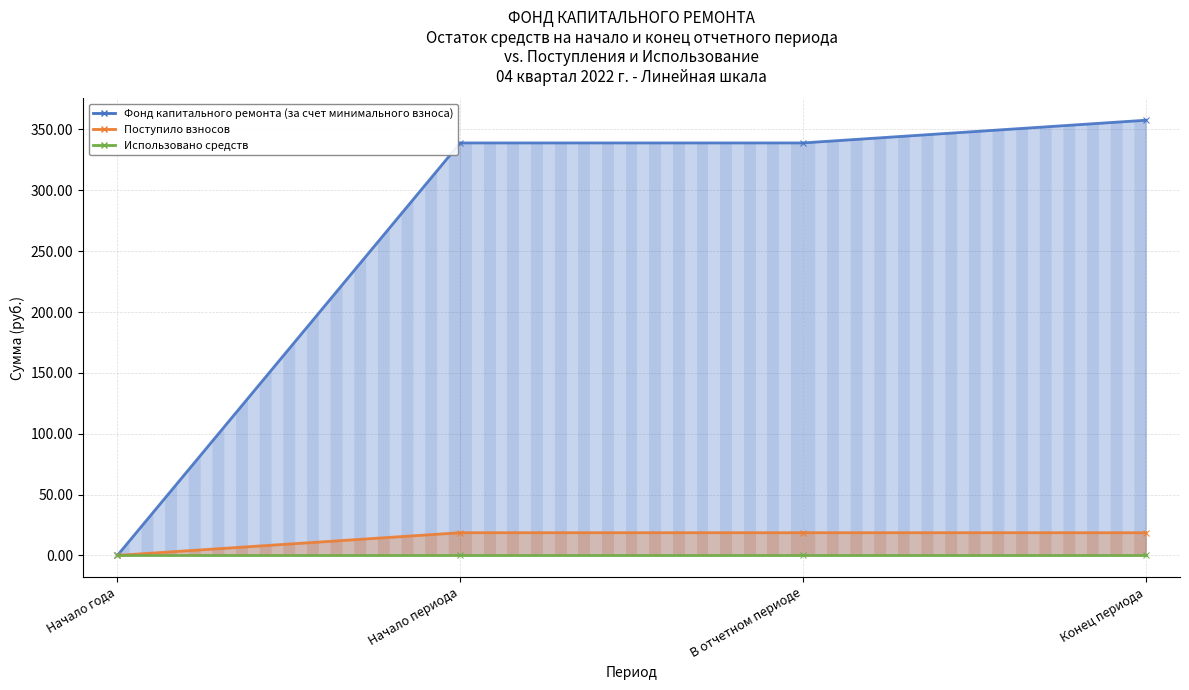

At which label does Фонд капитального ремонта (за счет минимального взноса) reach its minimum?

Начало года